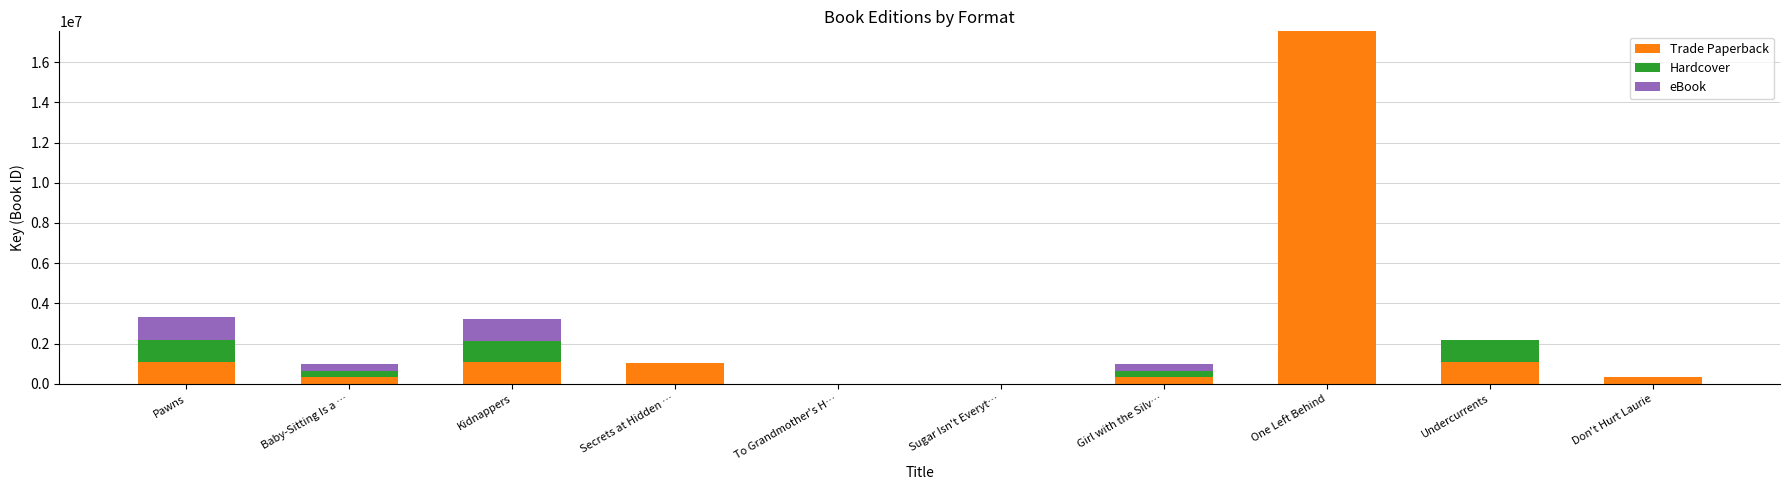

What is the sum of all Trade Paperback values?

22873692